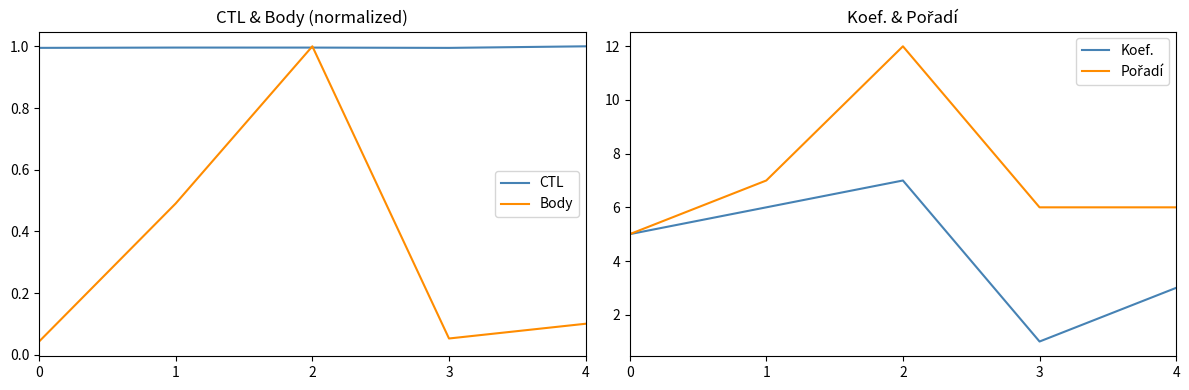

True or false: CTL and Pořadí cross at least once.

False